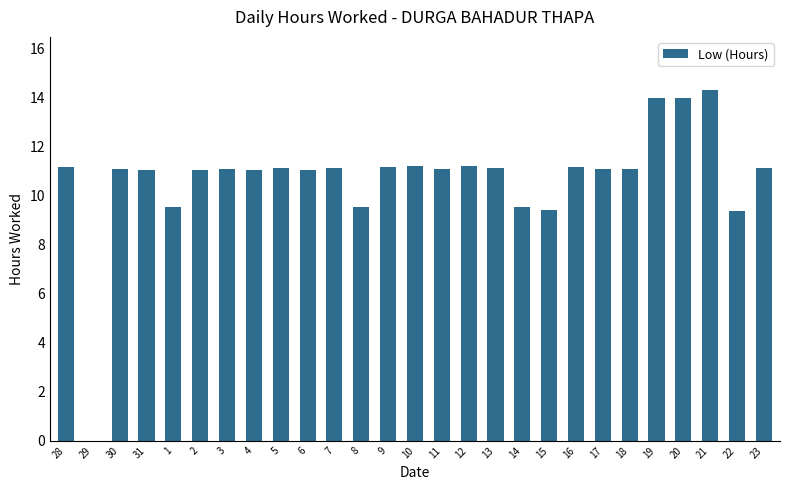

What is the approximate value at 22?

9.4